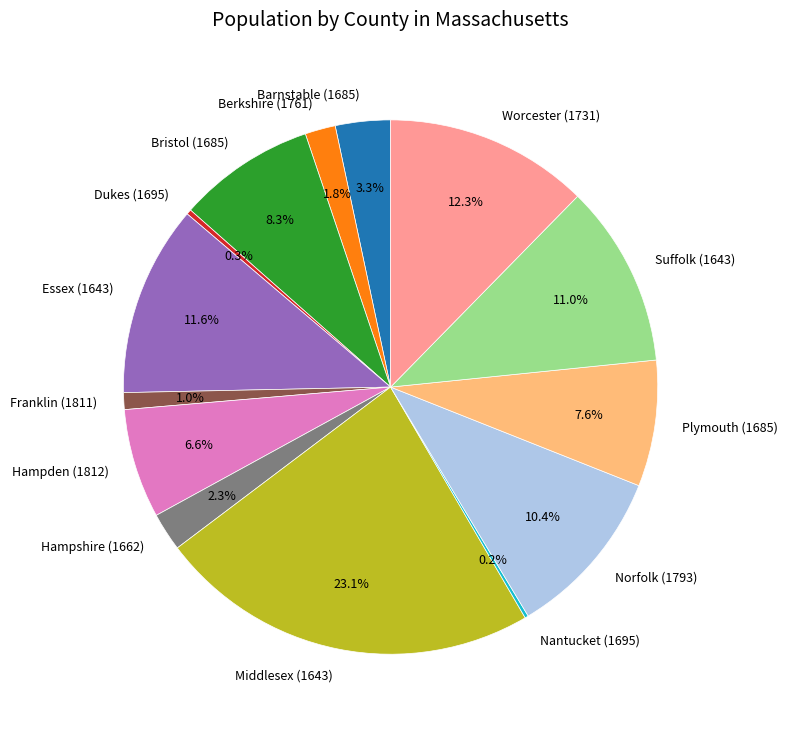

What percentage is NOT represented by Barnstable (1685)?

96.7%